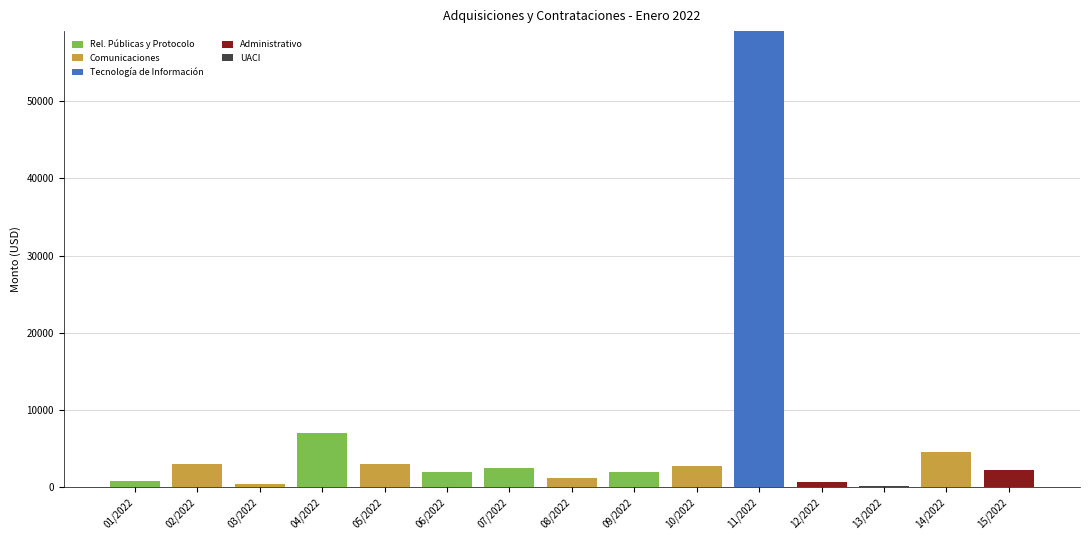

What is the total value across all series at 15/2022?

2228.9